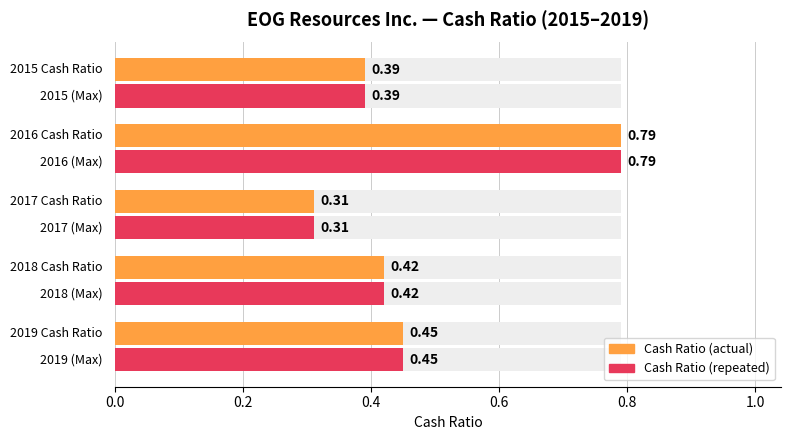

What is the lowest value of the Cash Ratio series?

0.3